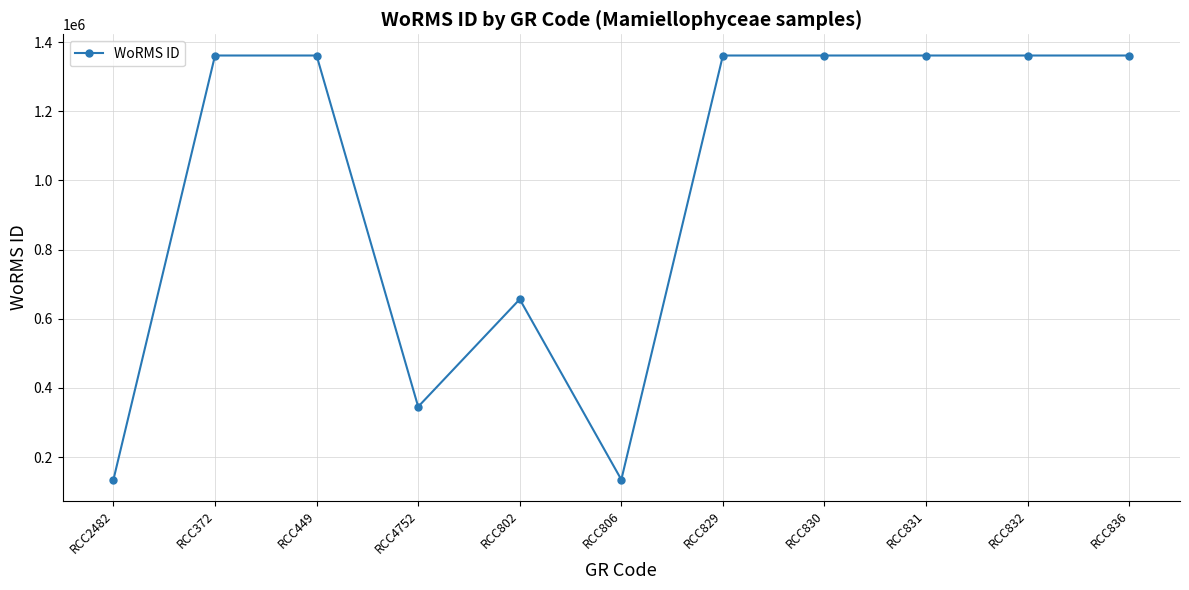

What is the maximum value shown in the chart?

1361175